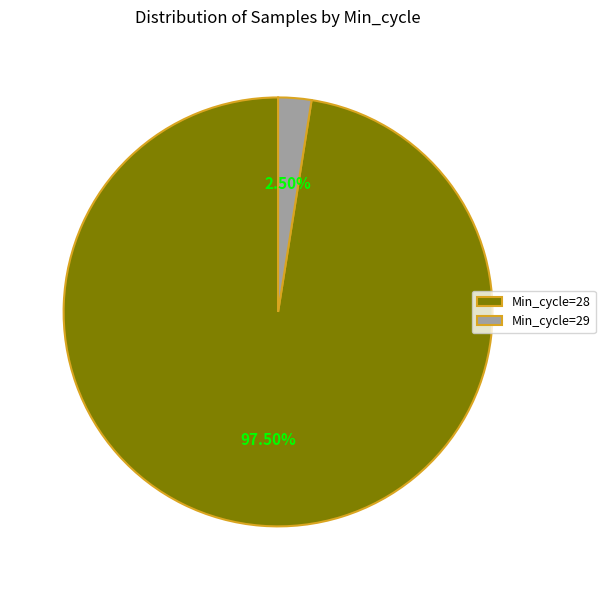

Does any single category account for the majority?

Yes